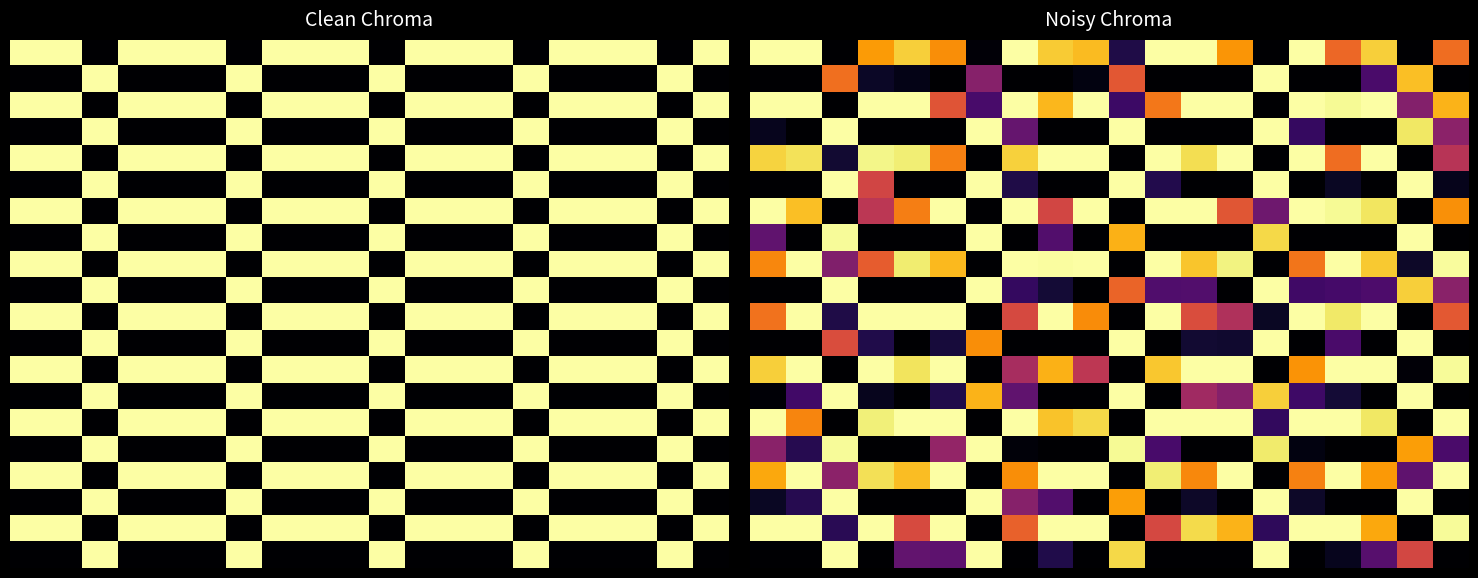

At which category is the sum across all series the highest?

14